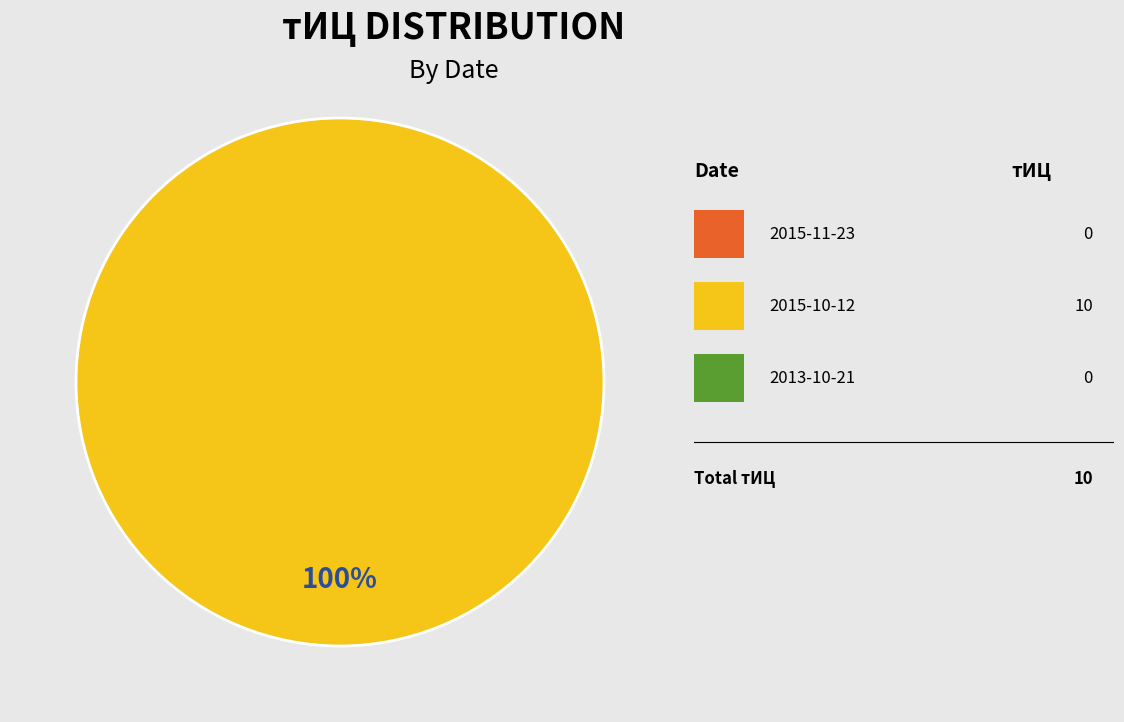

How many segments does this pie chart have?

1